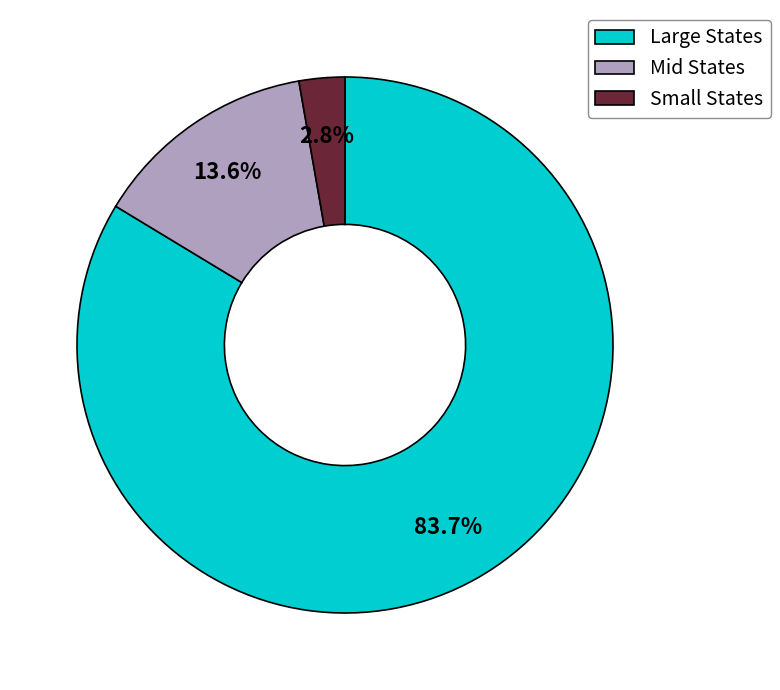

Which has a higher value, Small States or Large States?

Large States